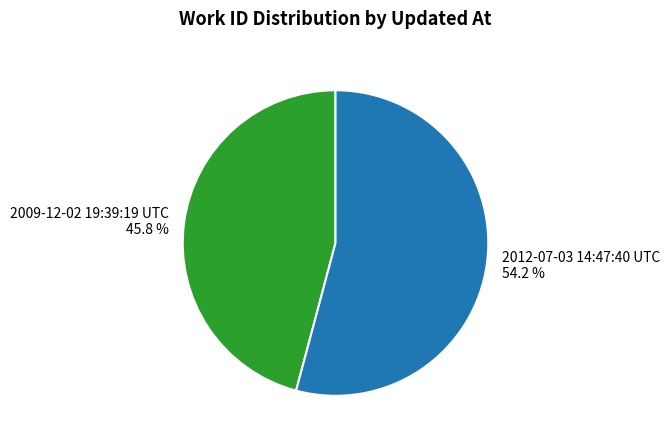

What percentage is the 2009-12-02 19:39:19 UTC slice, to the nearest percent?

46%